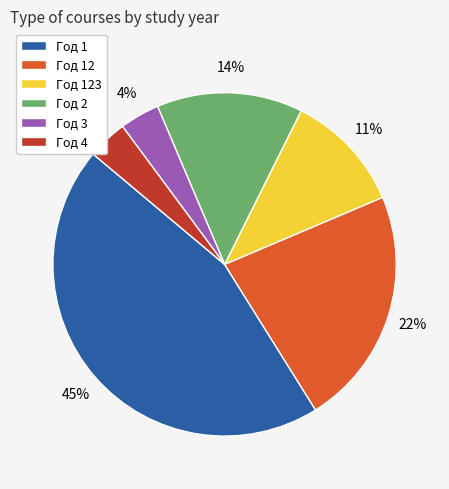

Is the sum of Год 2 and Год 12 greater than half?

No